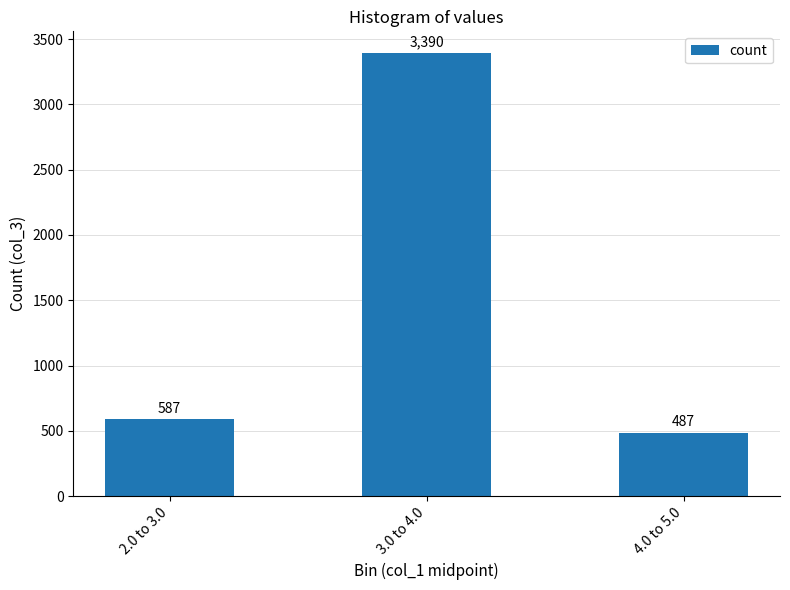

What is the average value?

1488